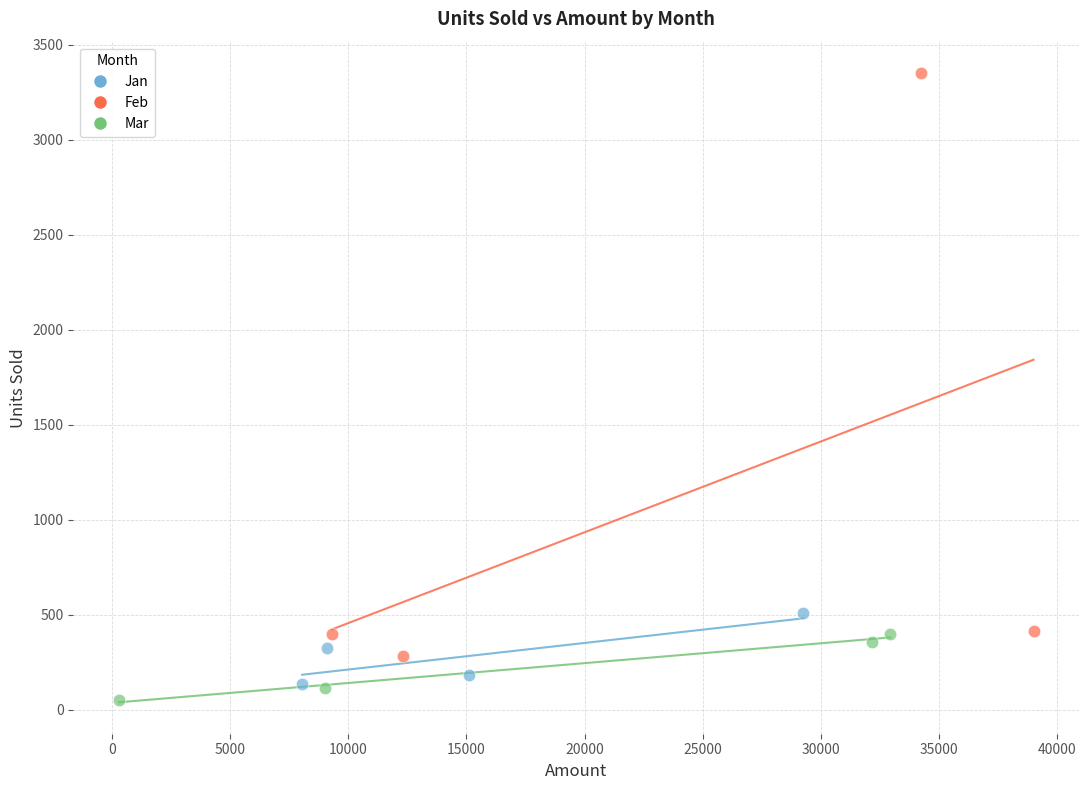

What are all the series names shown in the legend?

Jan, Feb, Mar